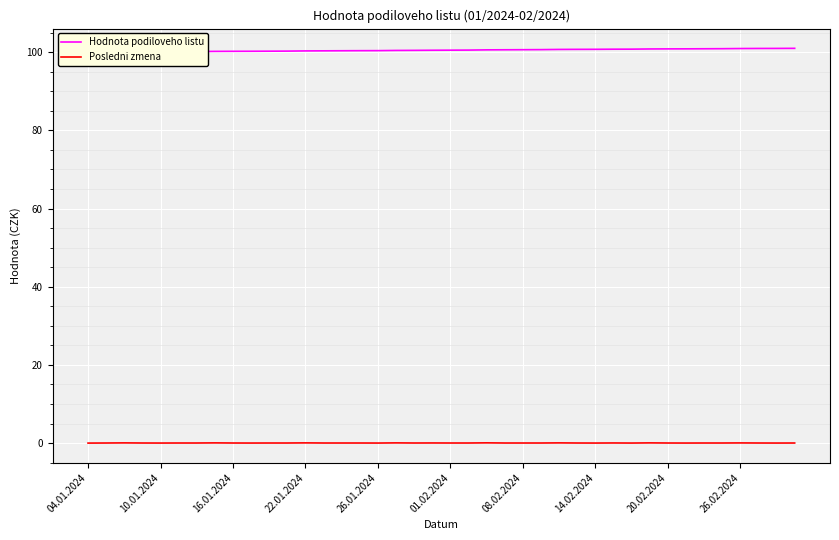

True or false: Hodnota podiloveho listu and Posledni zmena cross at least once.

False